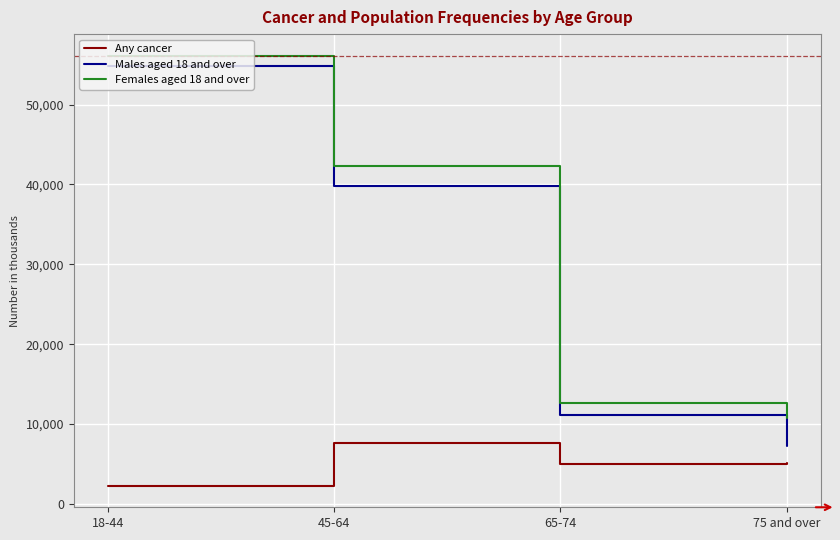

At how many categories does at least one series exceed 52608?

1